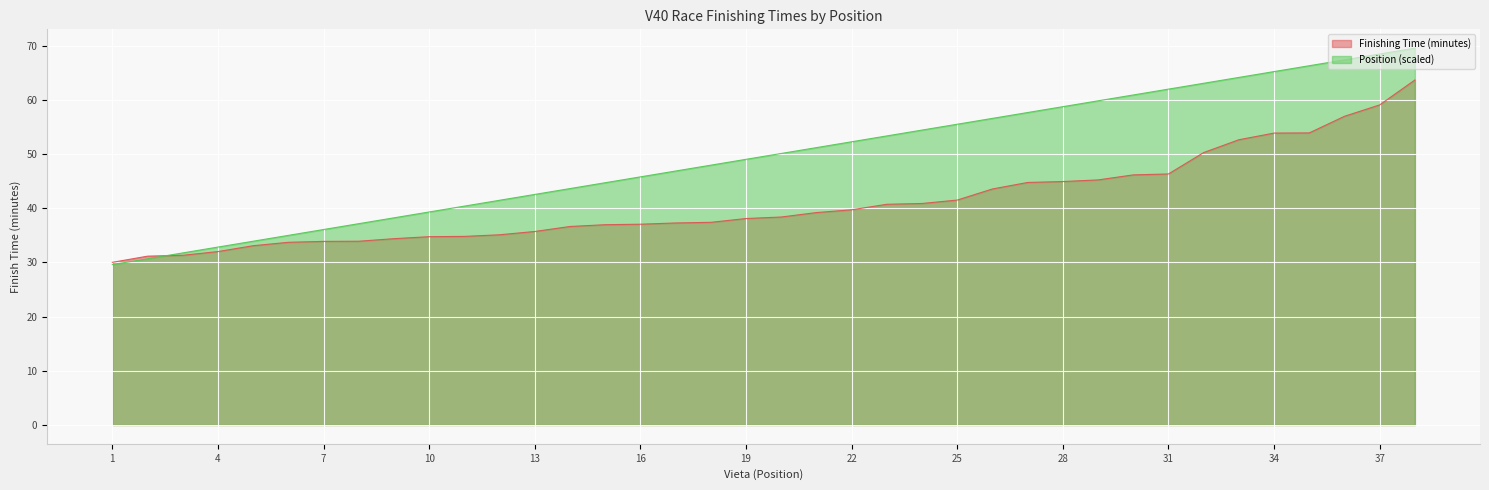

What is the difference between the maximum and second lowest values in the Finishing Time (minutes) series?

32.5